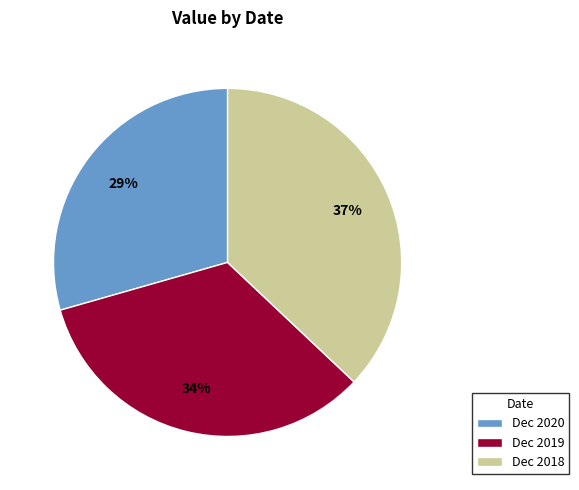

To the nearest percent, what is the difference between the largest and smallest slice percentages?

8%